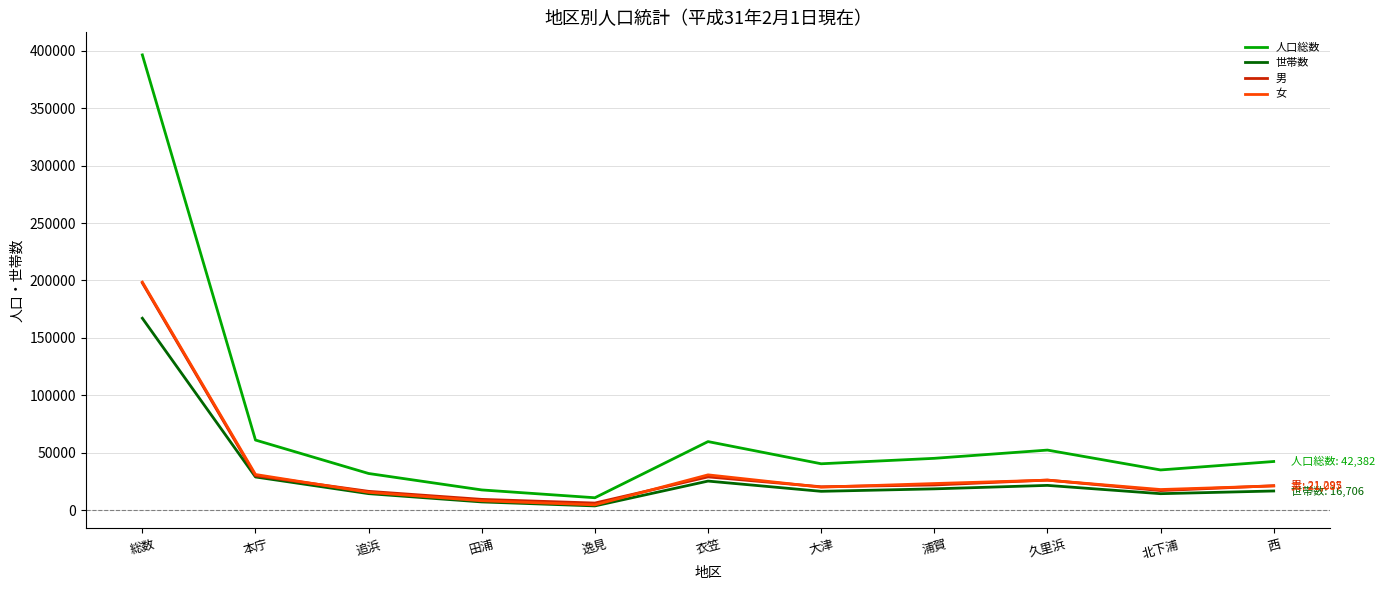

The value of 男 at 本庁 is 29992. True or false?

True